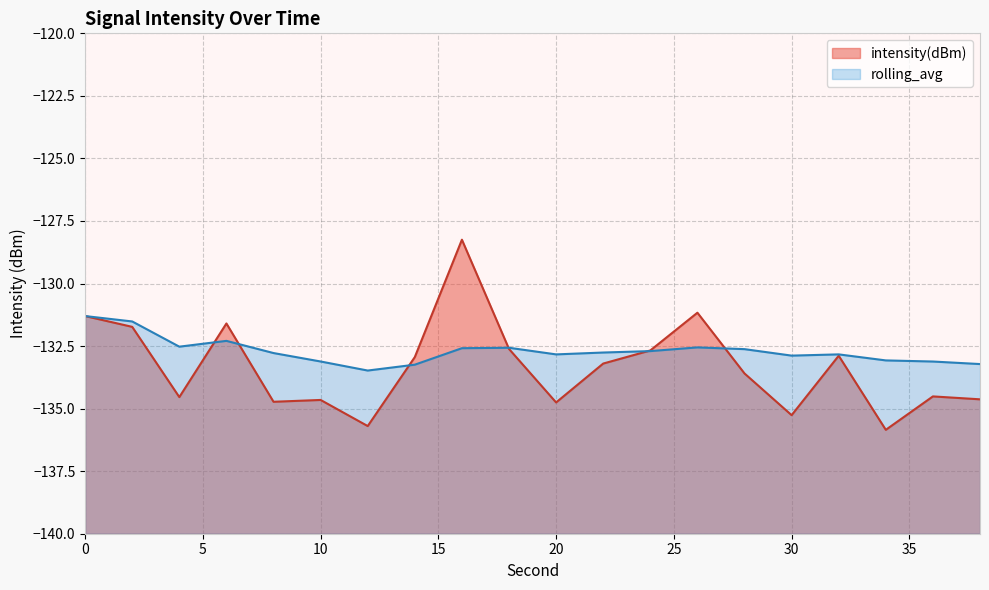

Reading left to right, extract all data points from this chart.

intensity(dBm): 0=-131.3	2=-131.7	4=-134.5	6=-131.6	8=-134.7	10=-134.7	12=-135.7	14=-132.9	16=-128.2	18=-132.6	20=-134.8	22=-133.2	24=-132.7	26=-131.2	28=-133.6	30=-135.3	32=-132.9	34=-135.8	36=-134.5	38=-134.6
rolling_avg: 0=-131.3	2=-131.5	4=-132.5	6=-132.3	8=-132.8	10=-133.1	12=-133.5	14=-133.2	16=-132.6	18=-132.6	20=-132.8	22=-132.8	24=-132.7	26=-132.6	28=-132.6	30=-132.9	32=-132.8	34=-133.1	36=-133.1	38=-133.2